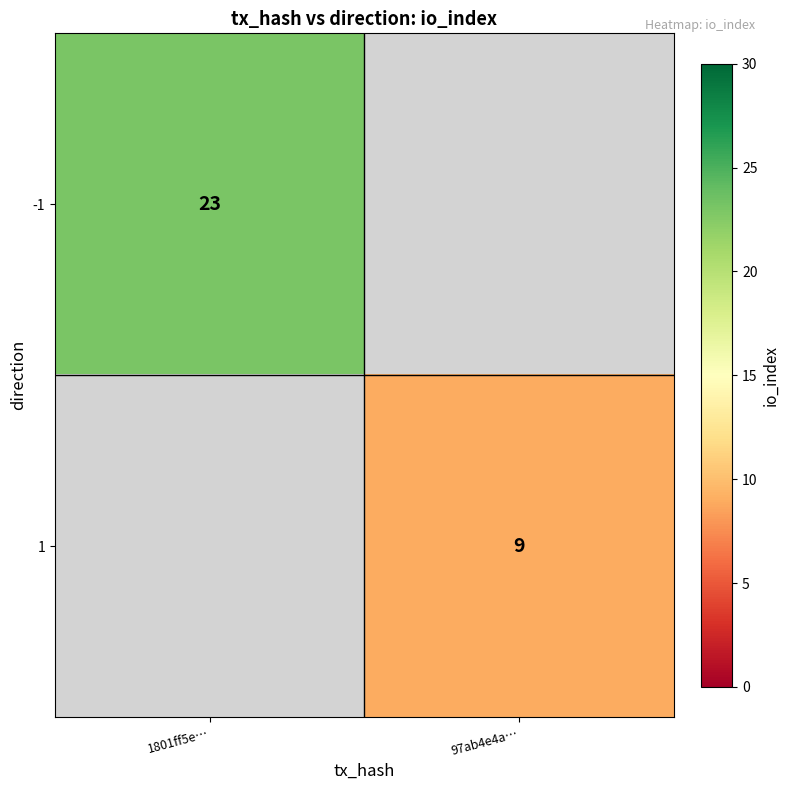

Is the value of 1 at 97ab4e4a… greater than the value of -1 at 1801ff5e…?

No